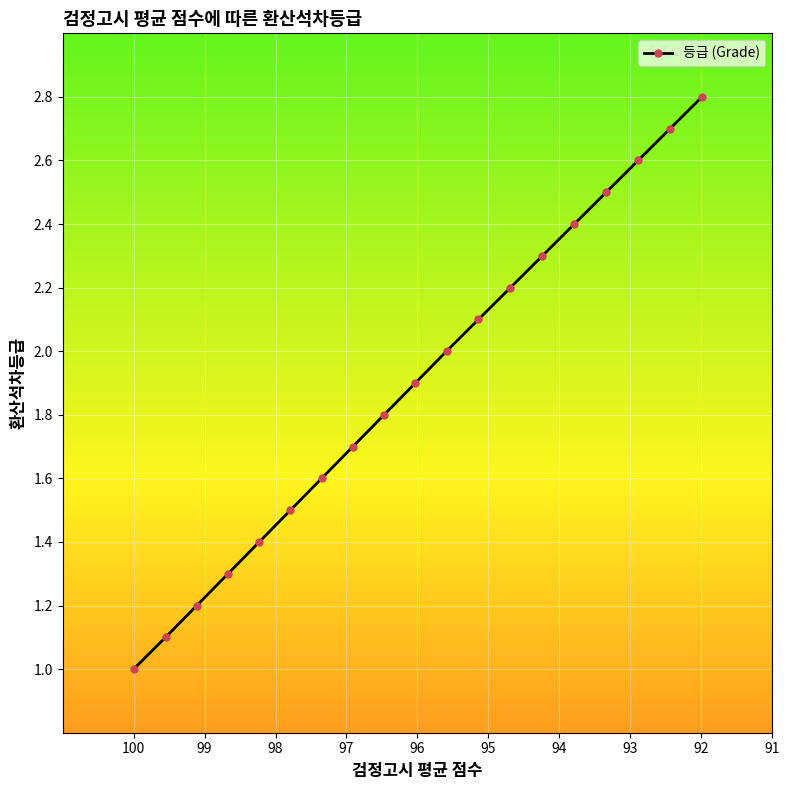

What is the sum of all values?

36.1